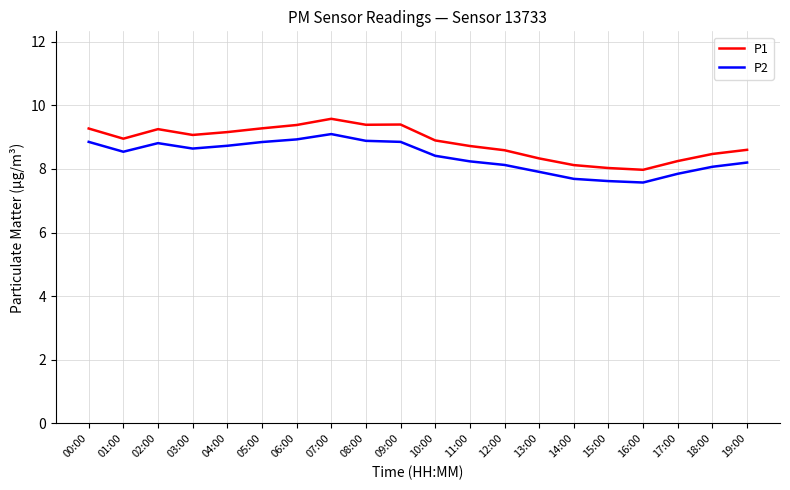

Where does the P1 series first go above 8?

00:00